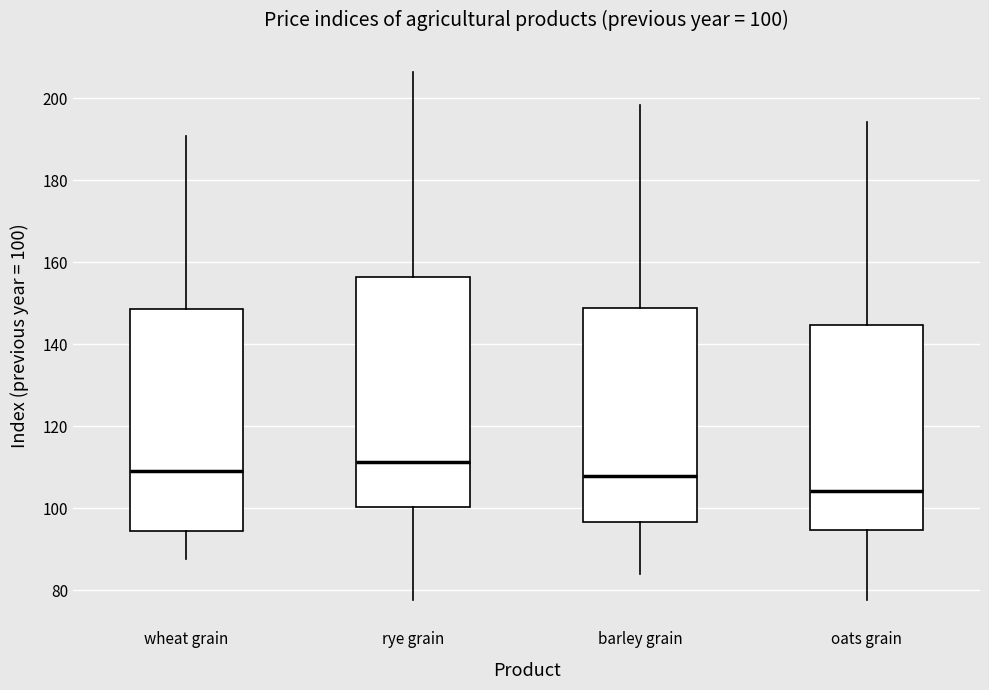

Which box has the lowest median line?

oats grain